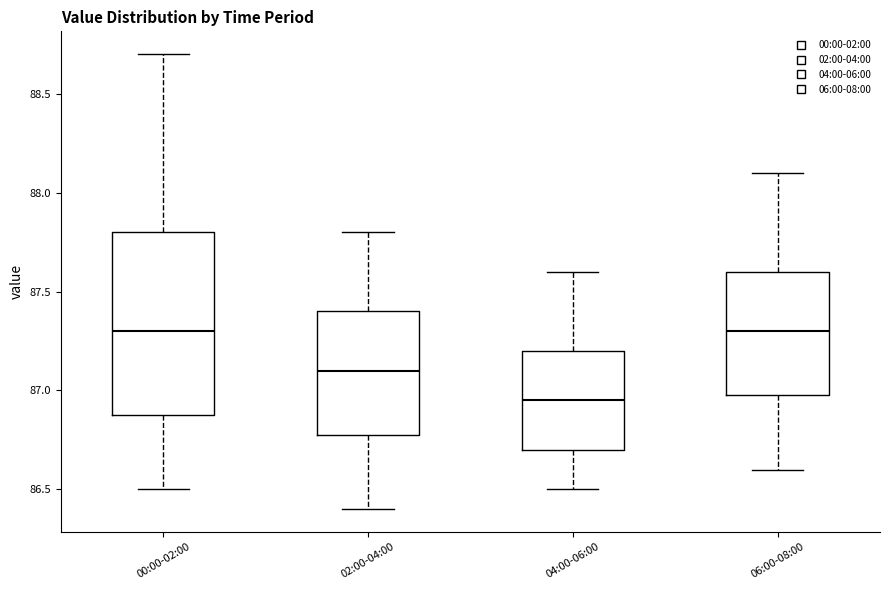

Which box has the lowest median line?

04:00-06:00